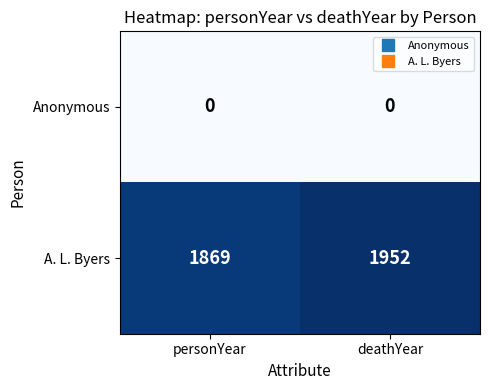

Which category has the lowest value in the A. L. Byers series?

personYear